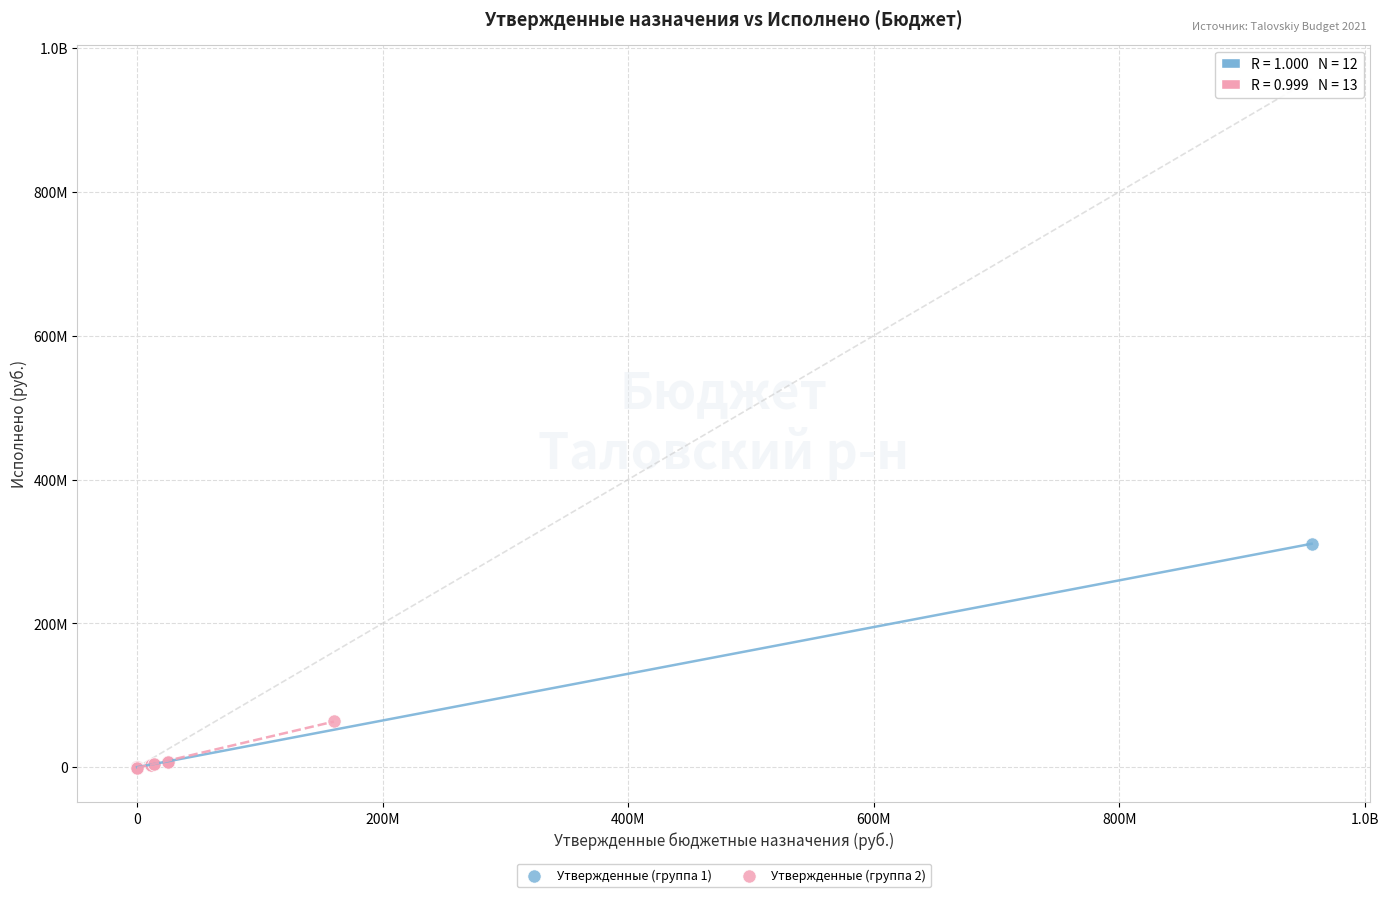

What are all the series names shown in the legend?

Утвержденные (группа 1), Утвержденные (группа 2)